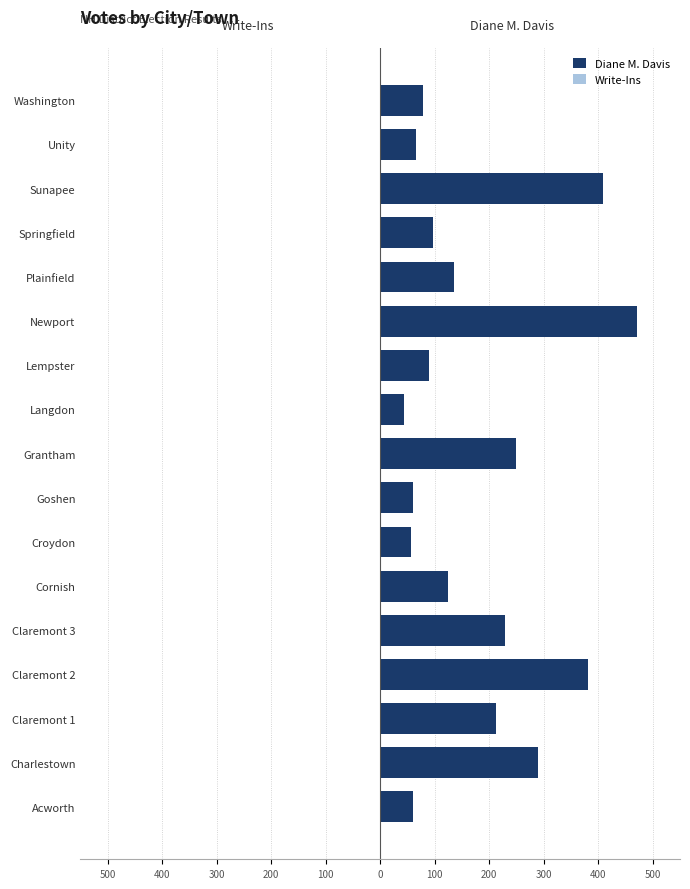

How many bars are there in total?

34